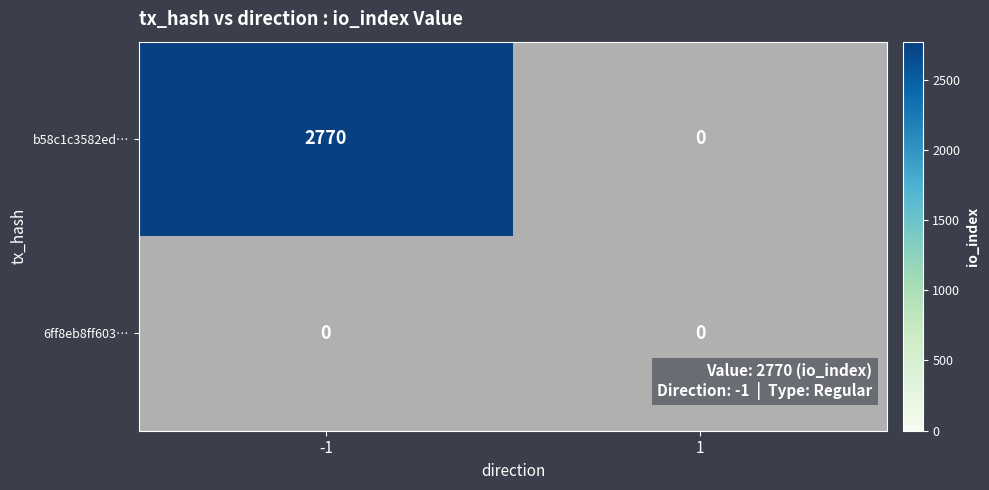

Is the value of 6ff8eb8ff6032284b8a0bb754b159e7e905ac0a at -1 greater than the value of b58c1c3582ed78f3435f79e39ec02f0102ad5ef at 1?

No